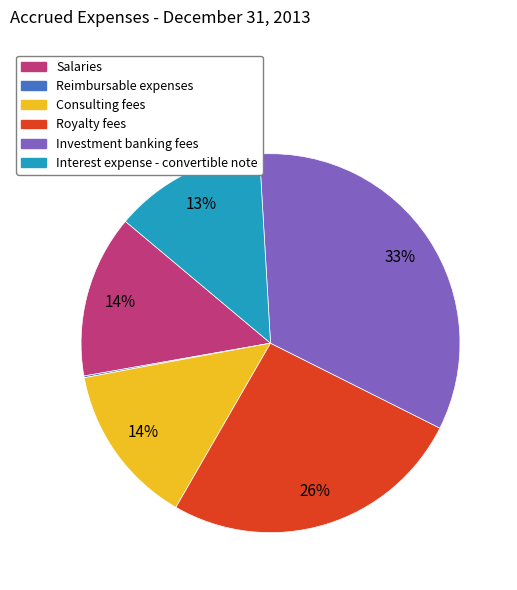

What percentage is the Investment banking fees slice, to the nearest percent?

33%